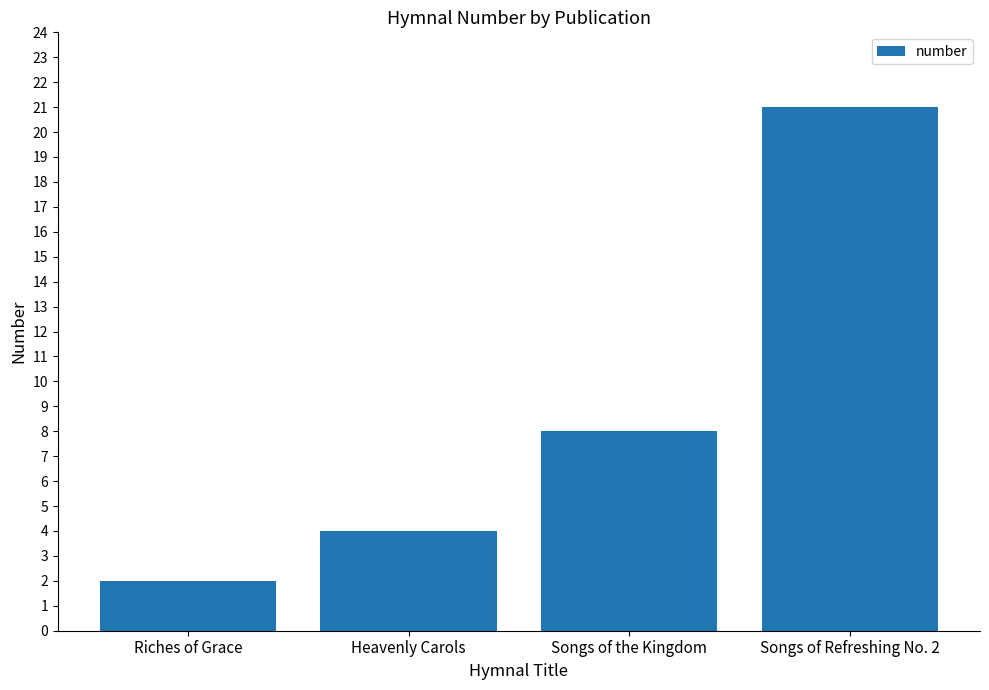

Which category has the lowest value across all series?

Riches of Grace